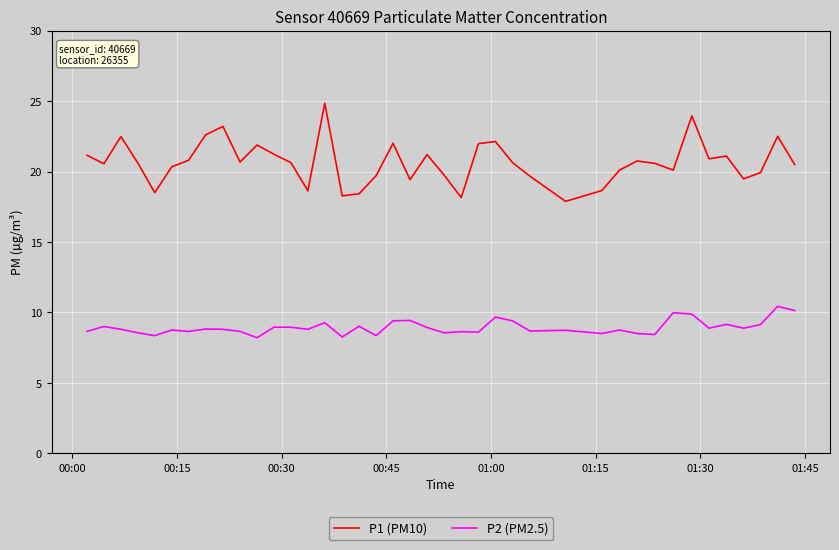

What is the difference between the maximum and minimum values in the P1 (PM10) series?

7.0